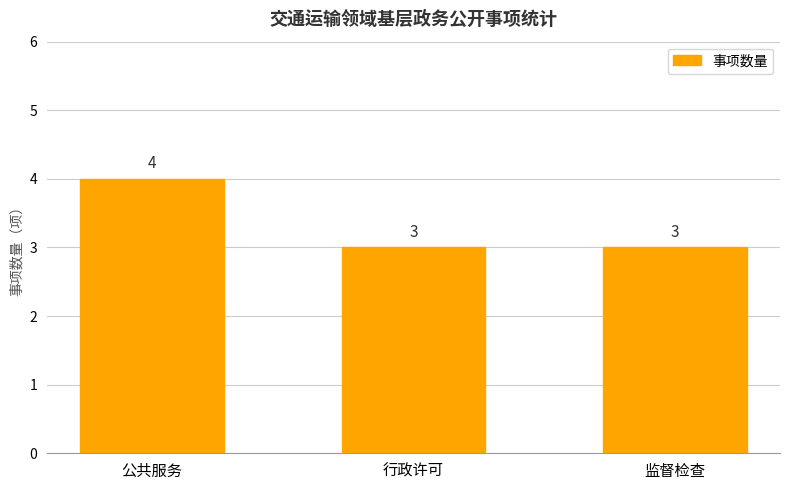

What is the ratio of the value at 行政许可 to the value at 公共服务?

0.8